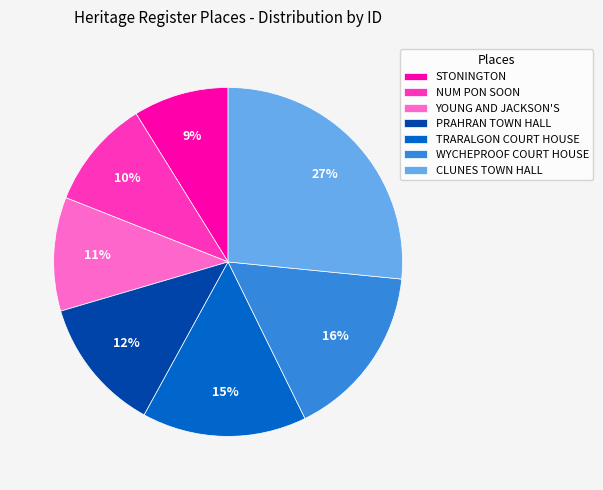

Is it true that PRAHRAN TOWN HALL is 1% of the pie?

False